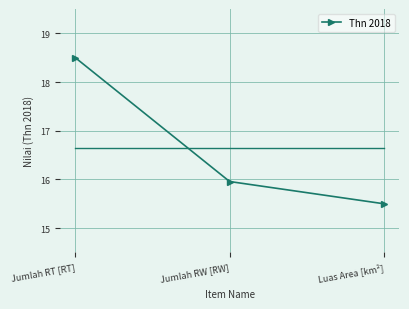

Reading left to right, what are all the values shown in this chart?

Jumlah RT [RT]=18.5	Jumlah RW [RW]=16.0	Luas Area [km²]=15.5